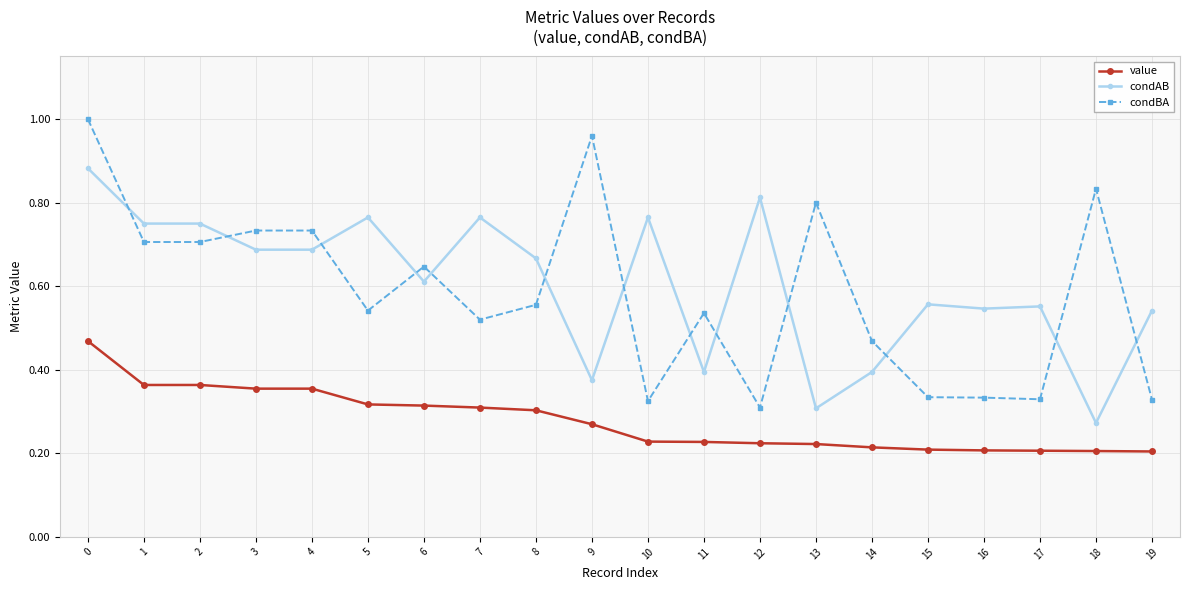

Does the chart have visible grid lines?

Yes